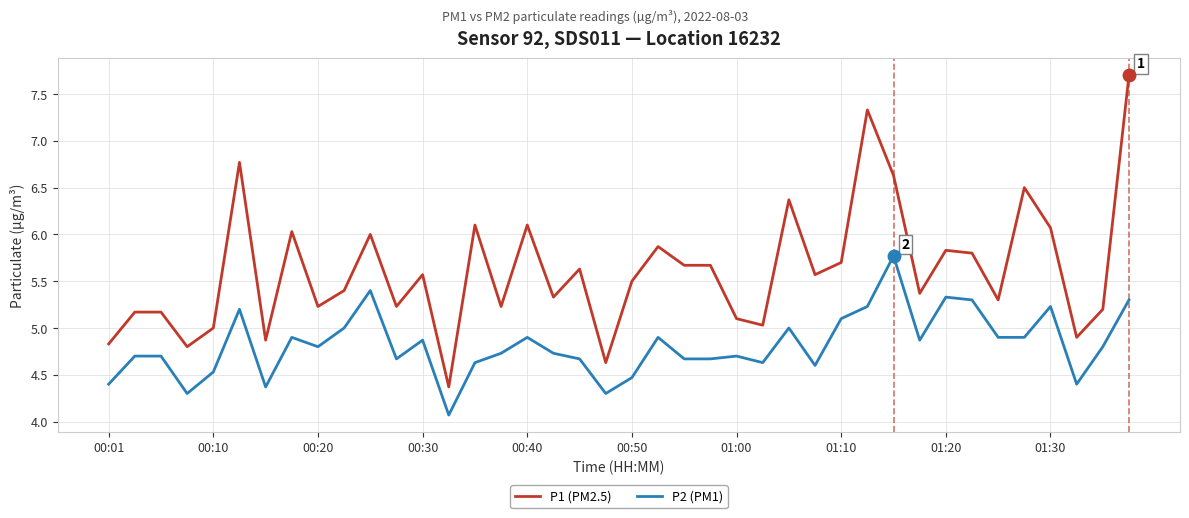

What is the maximum value shown in the chart?

7.7